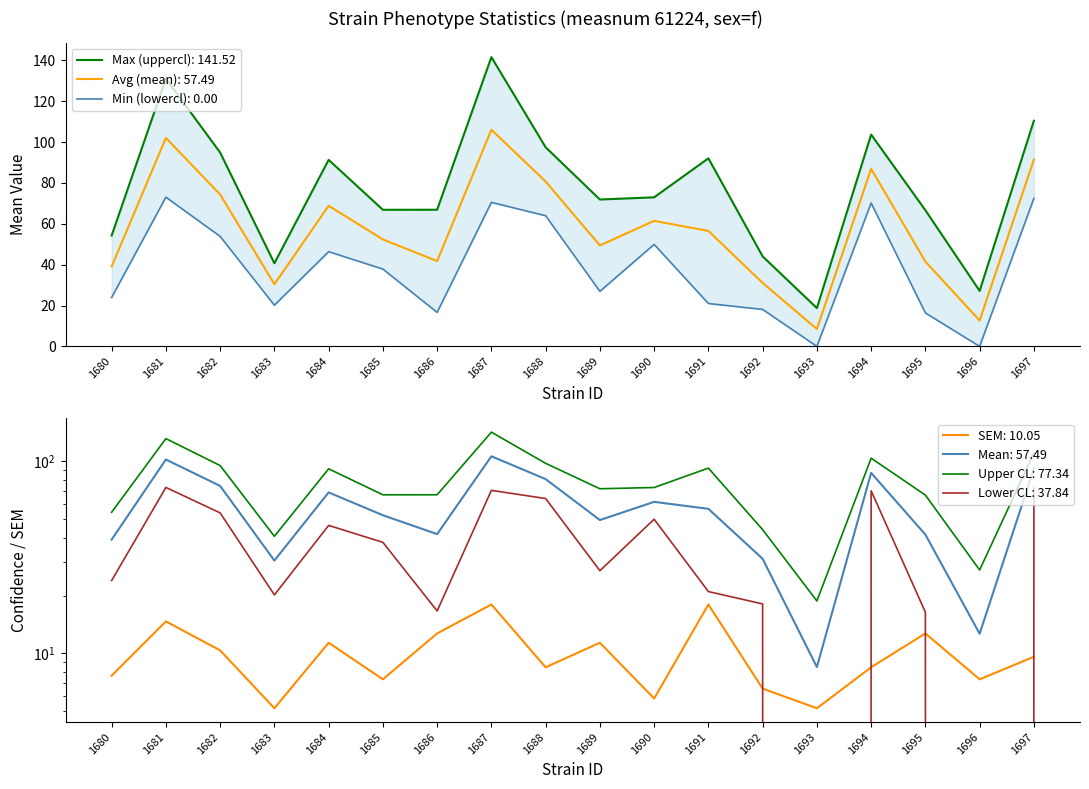

What is the value of the mean point at the 2nd from the left?

102.0